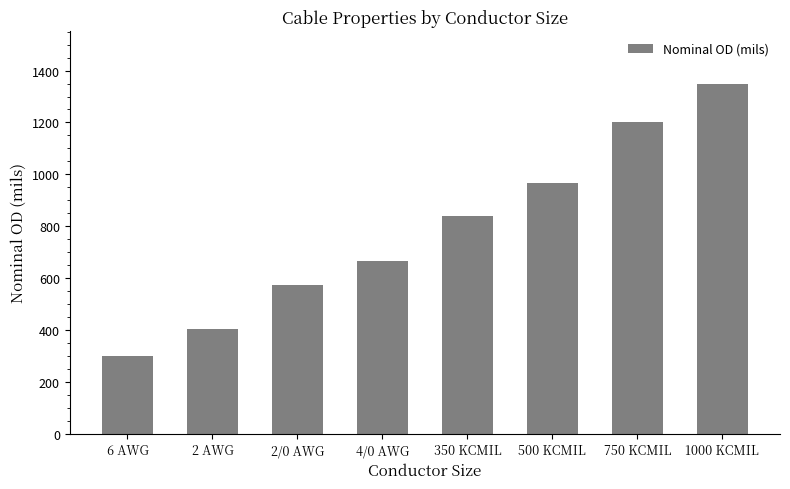

List the labels in order of value, largest first.

1000 KCMIL, 750 KCMIL, 500 KCMIL, 350 KCMIL, 4/0 AWG, 2/0 AWG, 2 AWG, 6 AWG